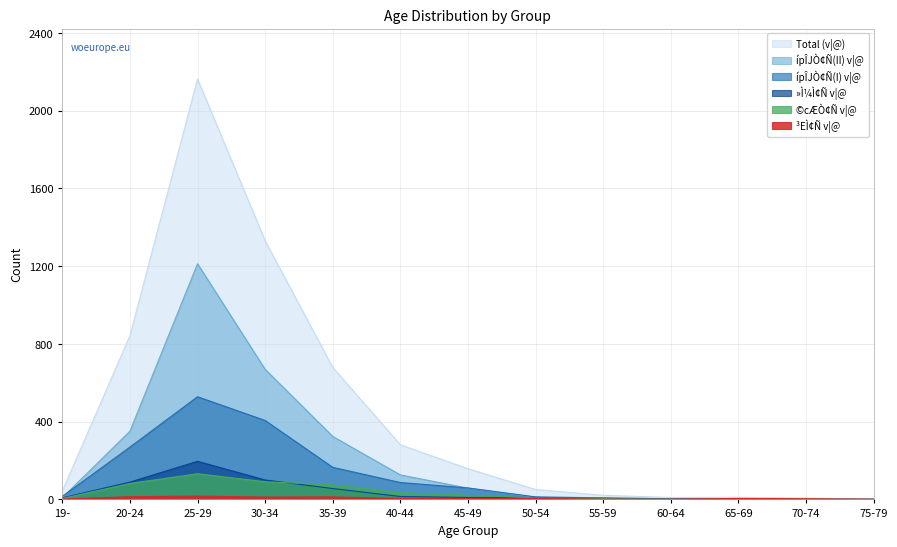

What is the greatest value displayed?

2162